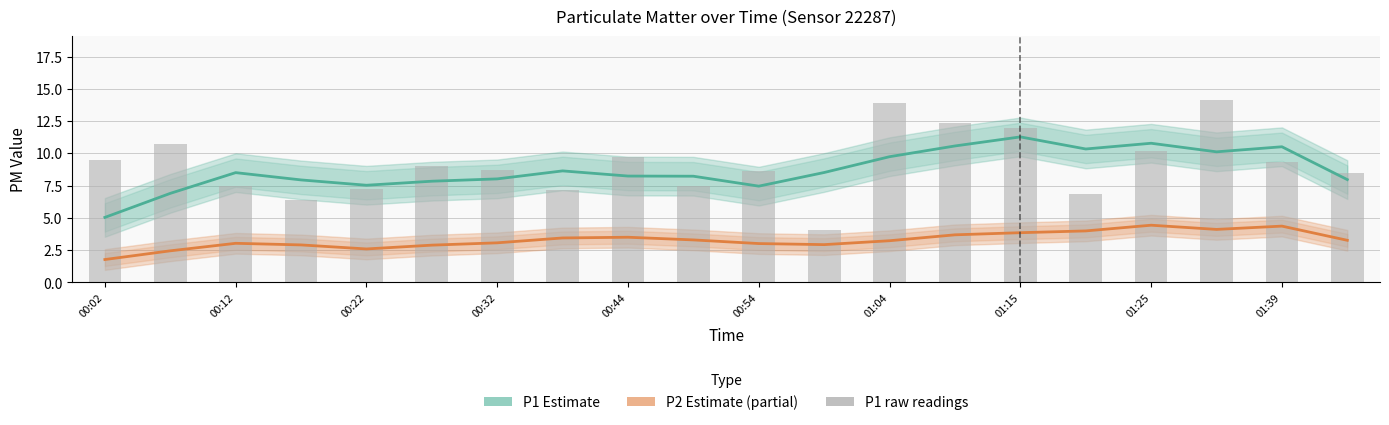

At how many categories does at least one series exceed 13?

2